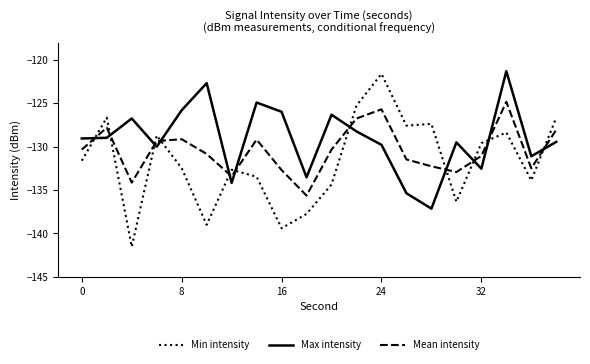

What is the minimum value for Max intensity?

-137.1